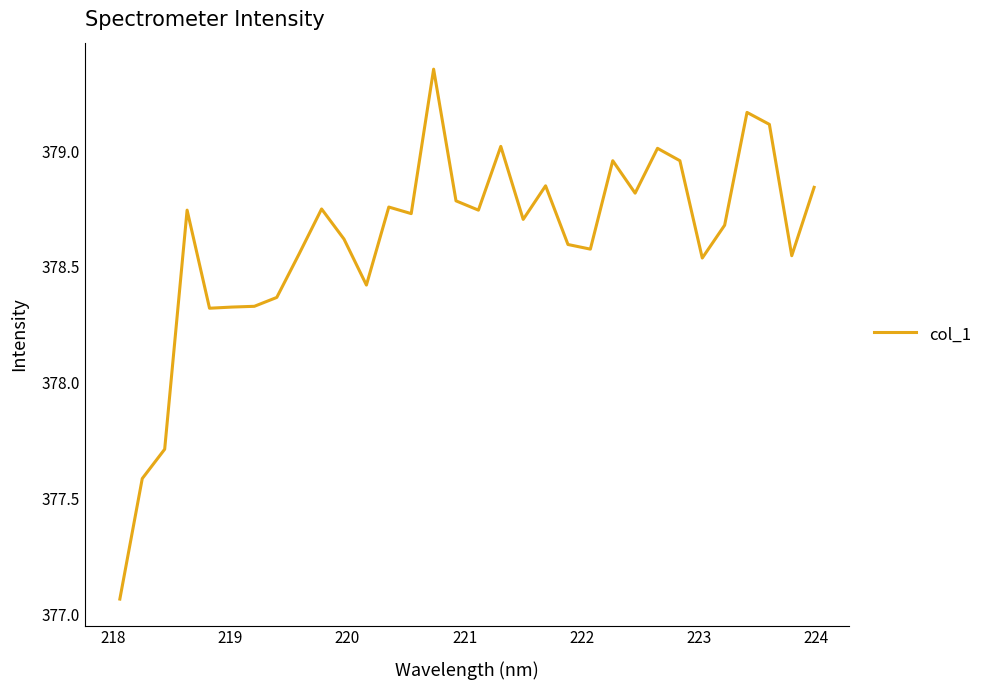

What is the difference between the maximum and minimum values?

2.3